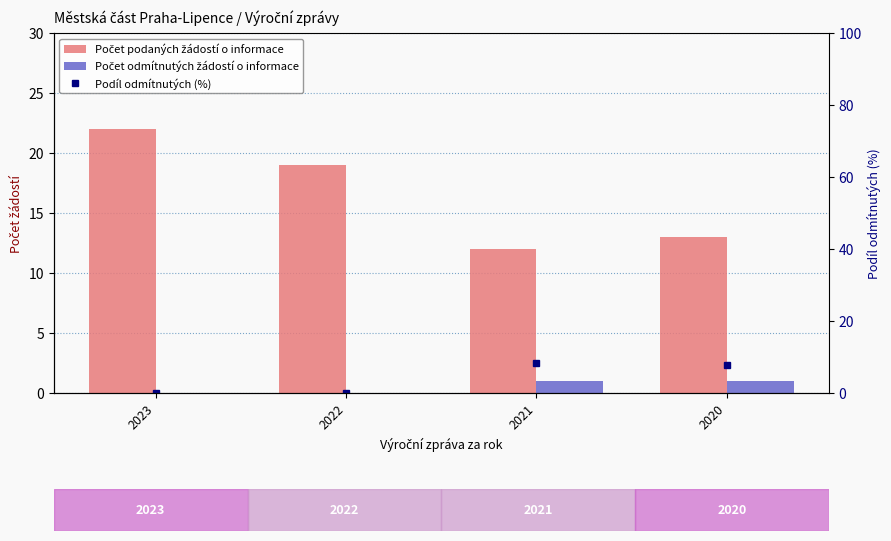

What is the difference between the maximum and minimum values in the Počet podaných žádostí o informace series?

10.0